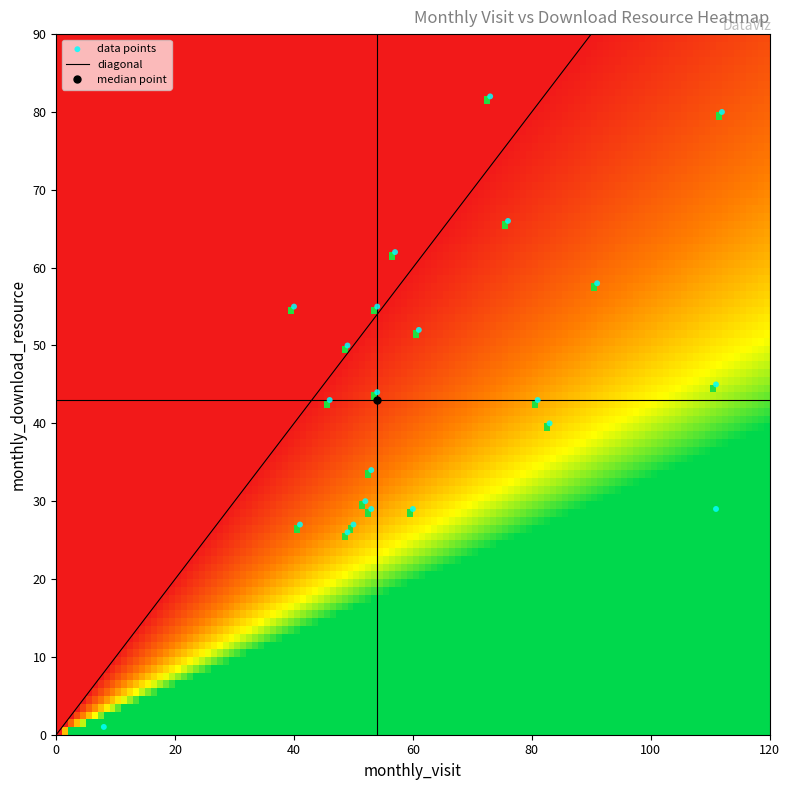

Is it true that 2022-09 equals 96 at monthly_visit?

False